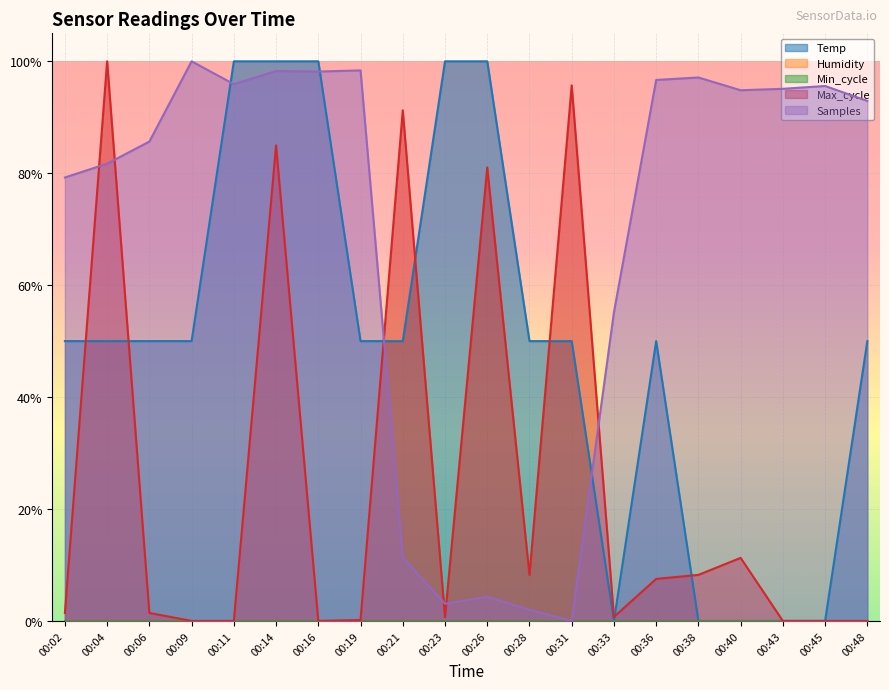

Where is the first local minimum for Temp?

00:33